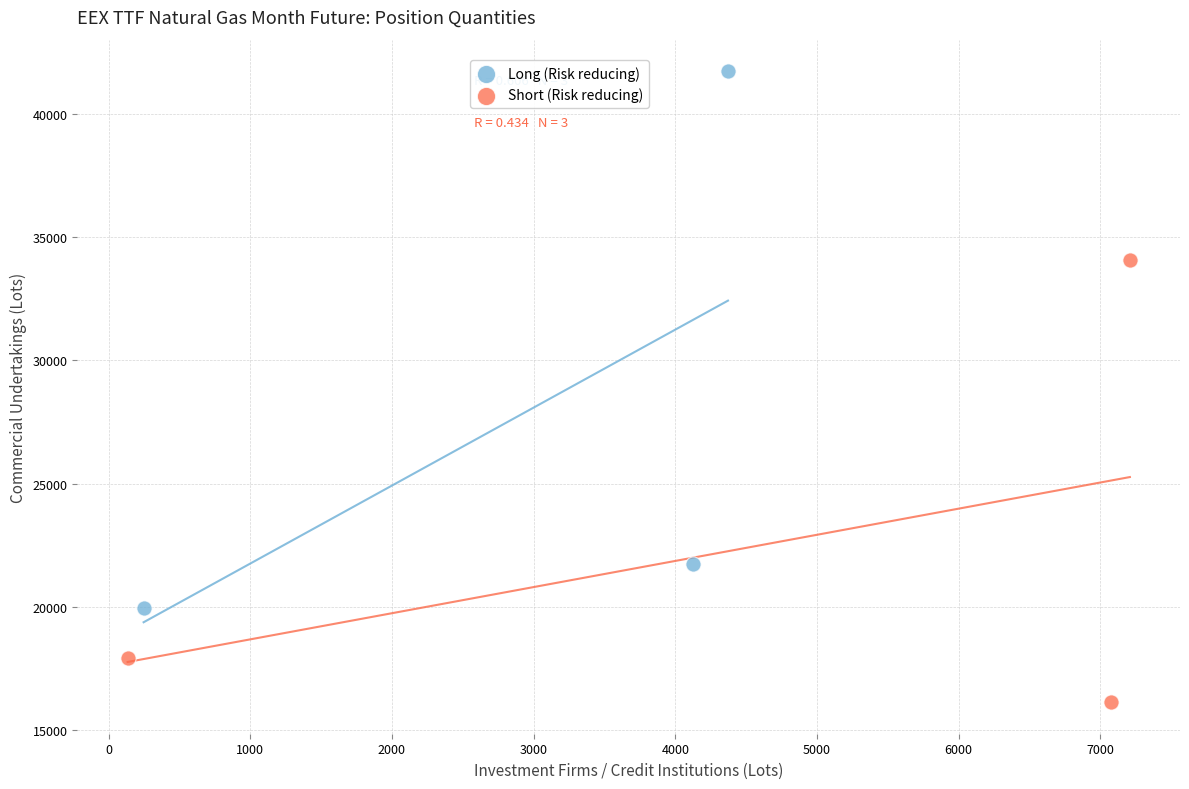

Which series contains the highest Y value?

Long (Risk reducing)